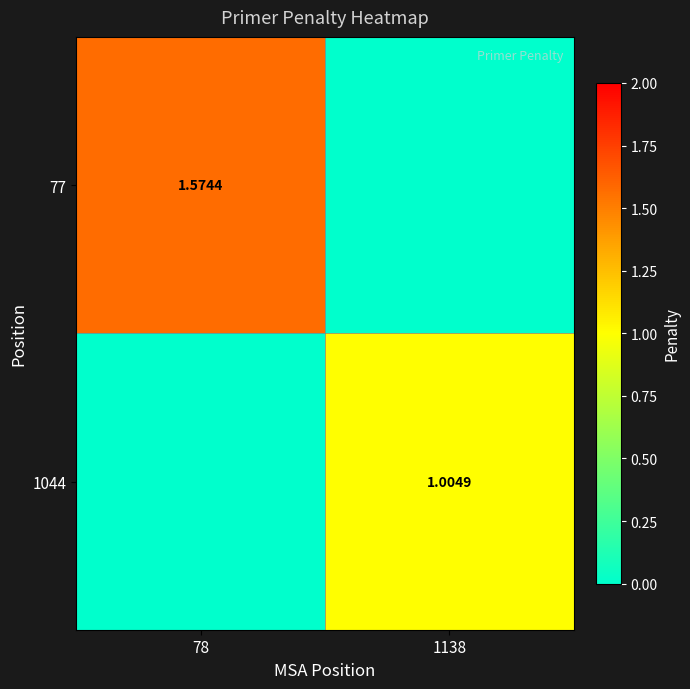

Is the value of 1044 at 1138 greater than the value of 77 at 78?

No